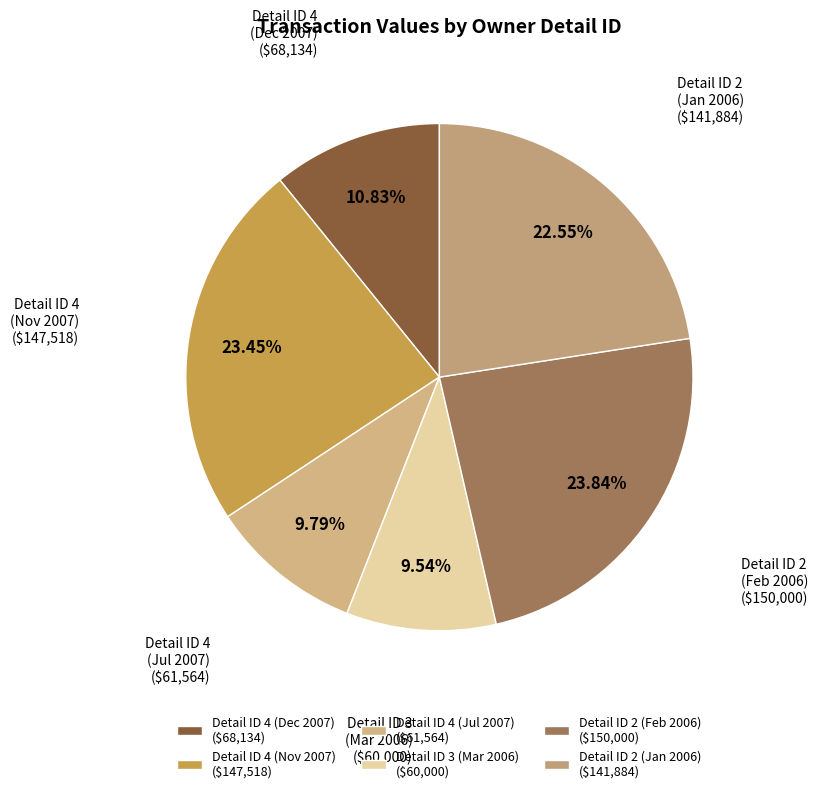

Is there any slice that represents more than half of the pie?

No